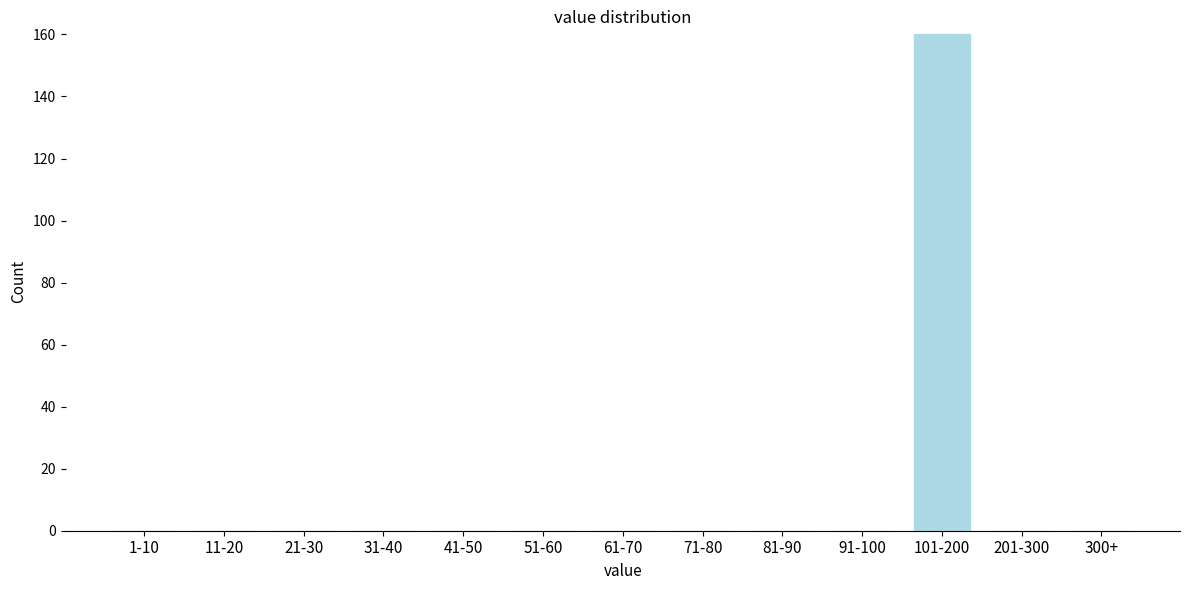

Reading right to left, what are all the values shown in this chart?

300+=0	201-300=0	101-200=160	91-100=0	81-90=0	71-80=0	61-70=0	51-60=0	41-50=0	31-40=0	21-30=0	11-20=0	1-10=0